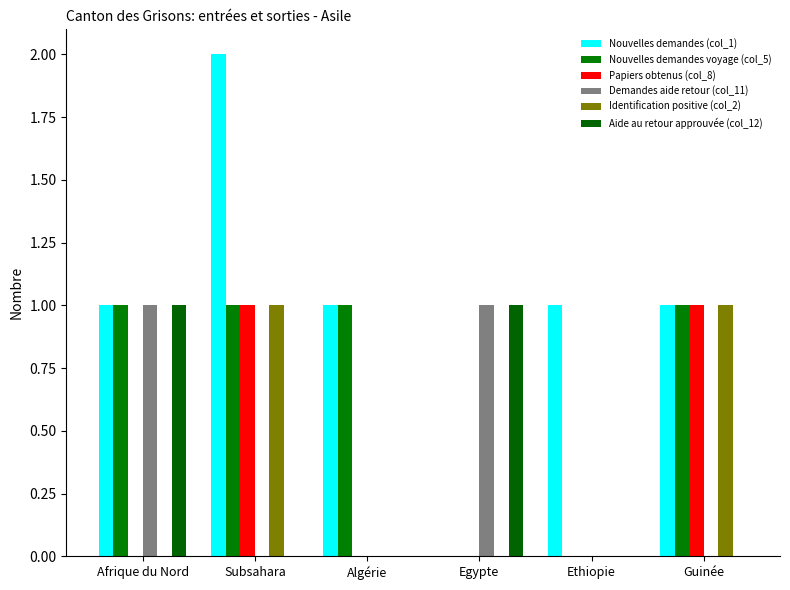

Count the number of categories in the chart.

6